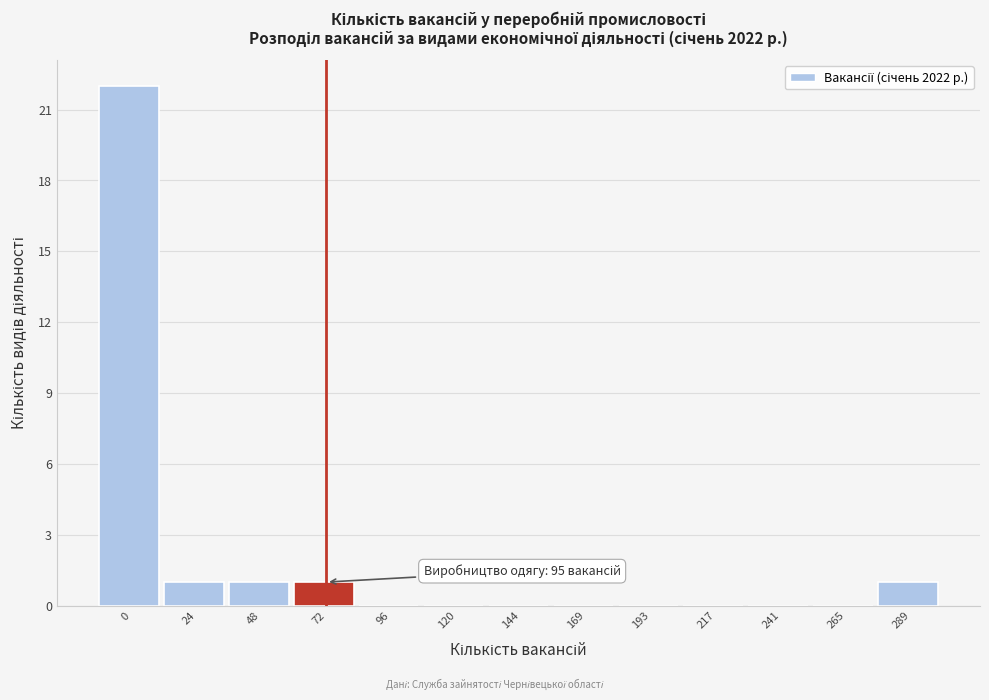

Reading left to right, extract all data points from this chart.

0=22	24=1	48=1	72=1	96=0	120=0	144=0	169=0	193=0	217=0	241=0	265=0	289=1